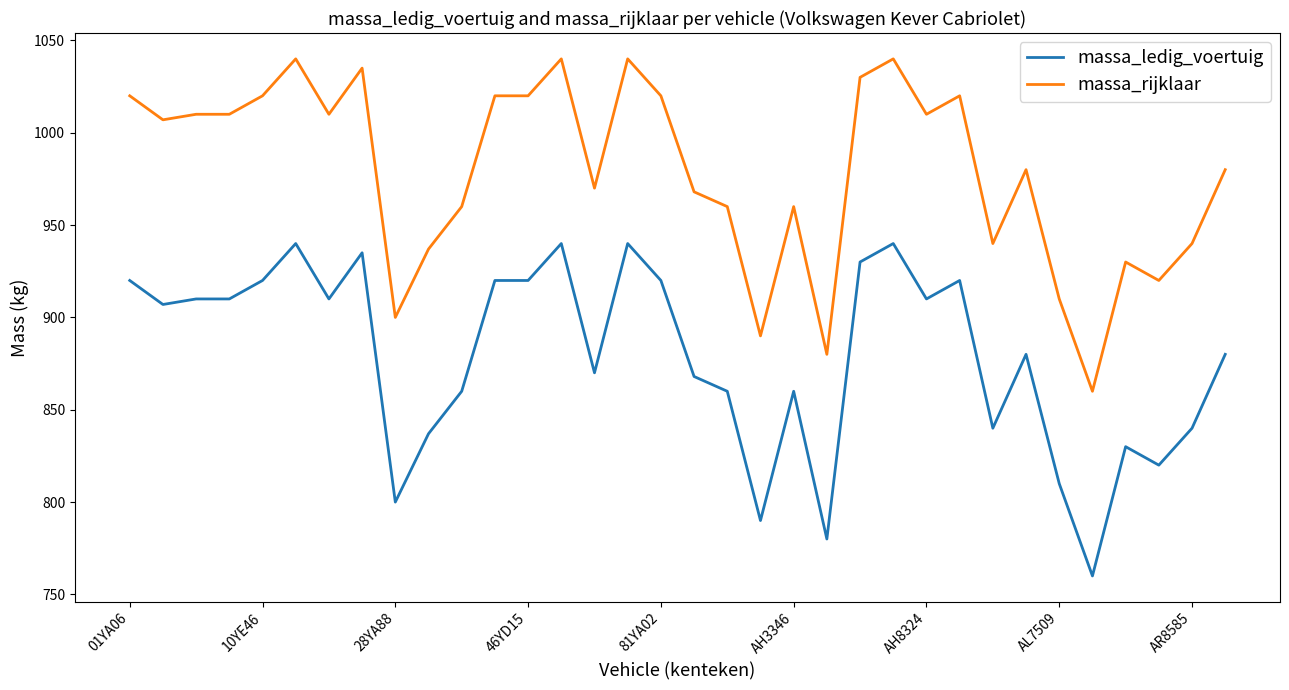

Reading left to right, what are all the values shown in this chart?

massa_ledig_voertuig: 920	907	910	910	920	940	910	935	800	837	860	920	920	940	870	940	920	868	860	790	860	780	930	940	910	920	840	880	810	760	830	820	840	880
massa_rijklaar: 1020	1007	1010	1010	1020	1040	1010	1035	900	937	960	1020	1020	1040	970	1040	1020	968	960	890	960	880	1030	1040	1010	1020	940	980	910	860	930	920	940	980